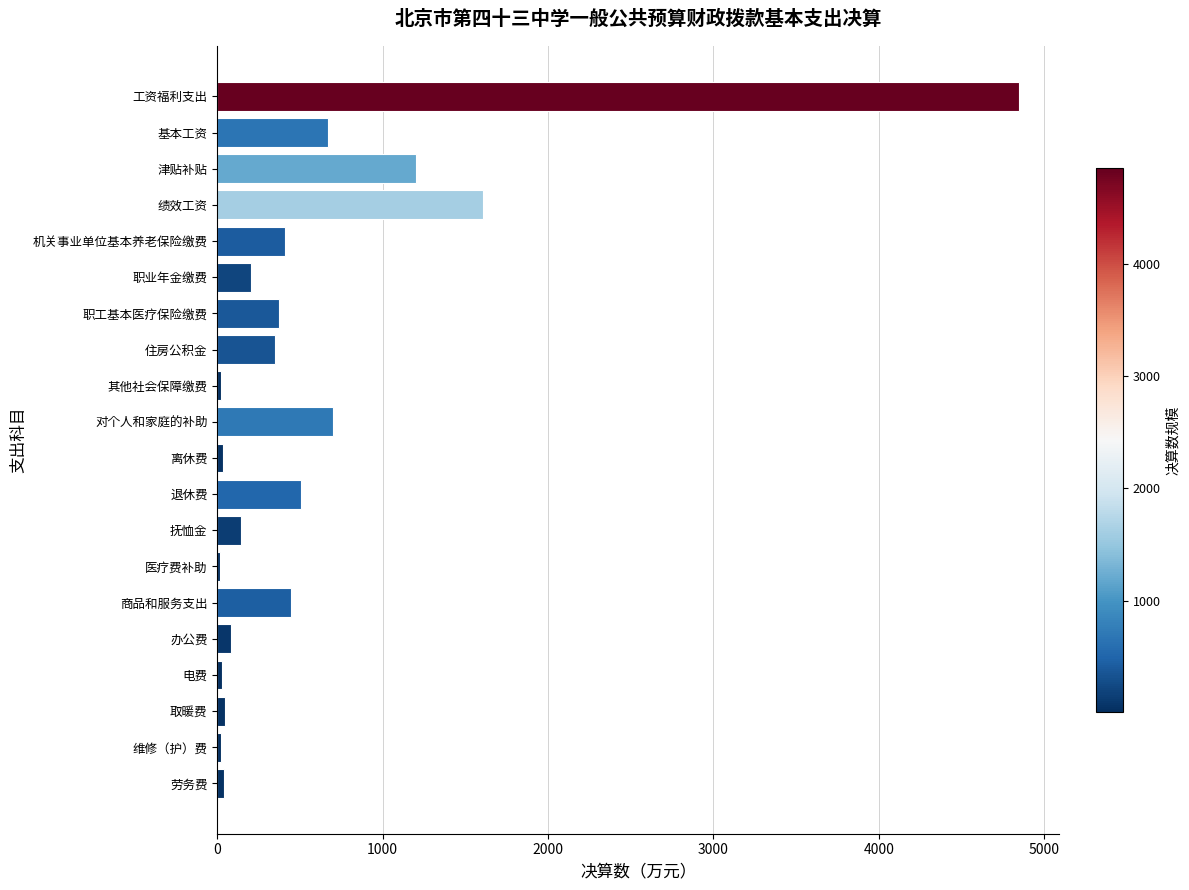

Between 退休费 and 维修（护）费, which is larger?

退休费